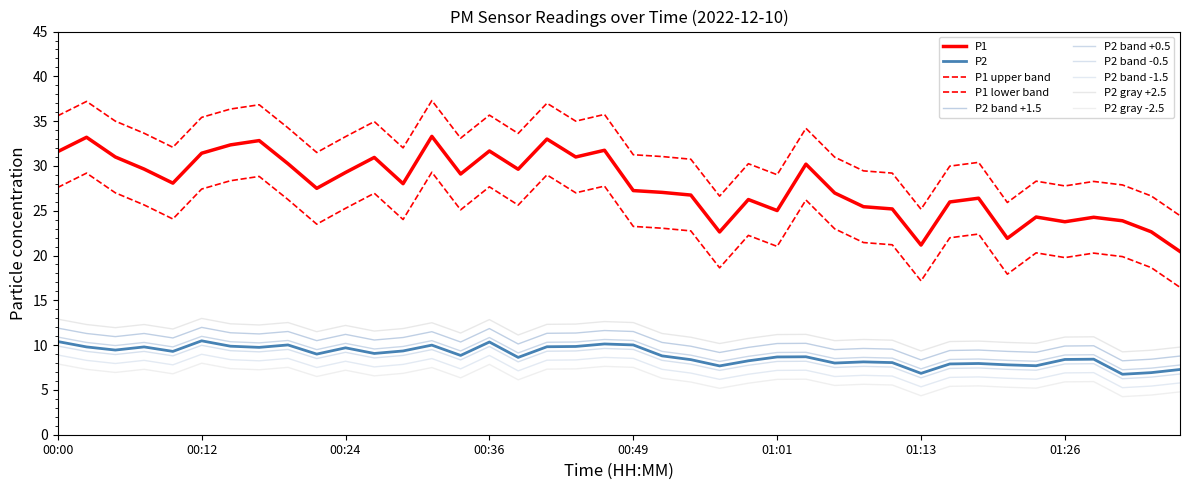

True or false: P2 and P1 intersect in this chart.

False